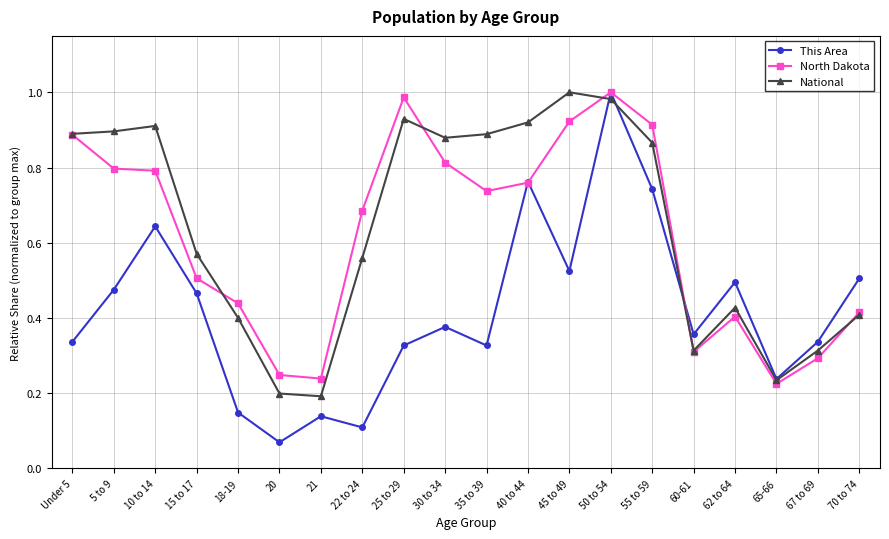

At which category is the sum across all series the highest?

50 to 54